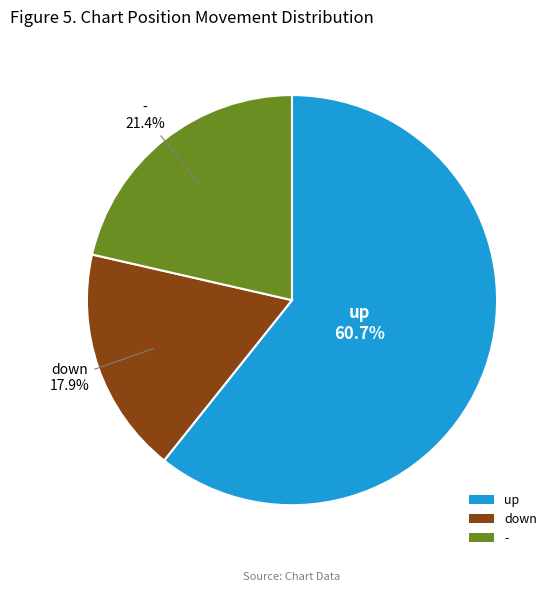

Between - and up, which is larger?

up